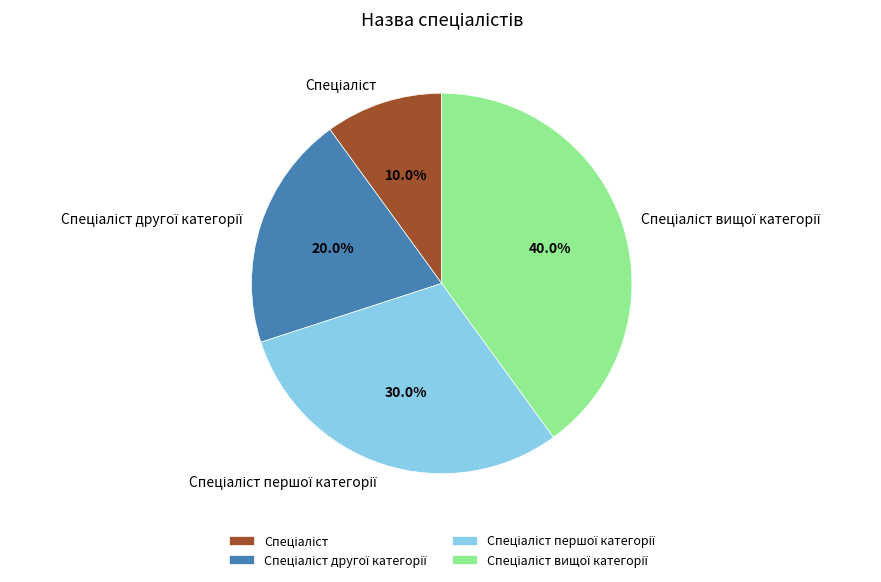

Is there a majority slice in this chart?

No